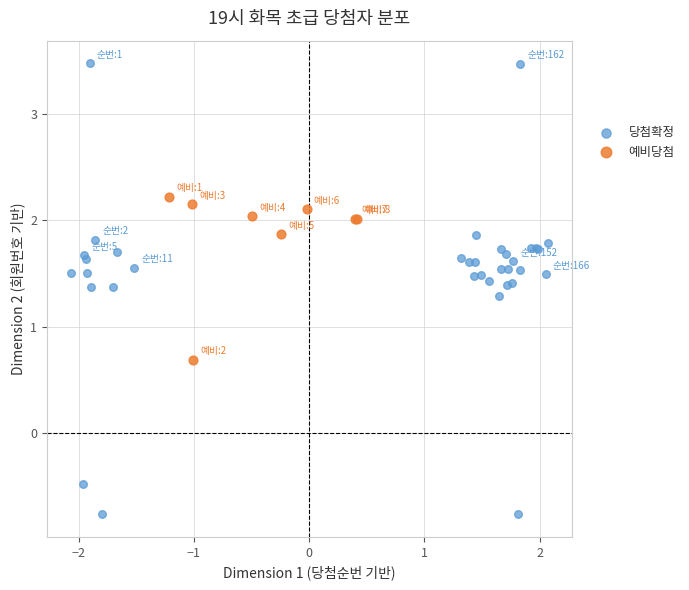

Which series reaches the maximum Y coordinate?

당첨확정